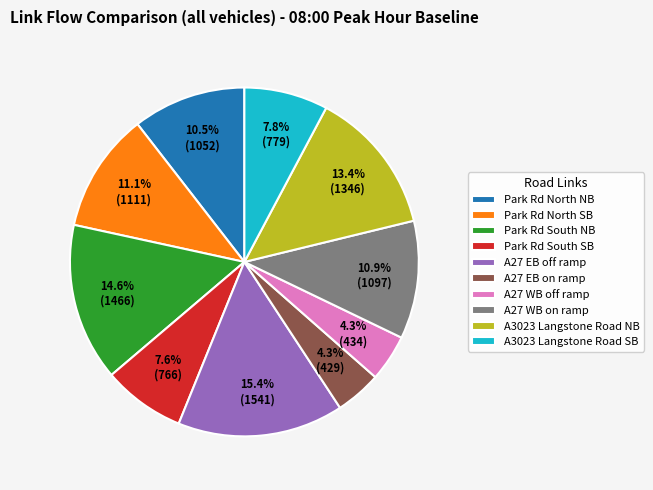

What percentage is the Park Rd South NB slice, to the nearest percent?

15%